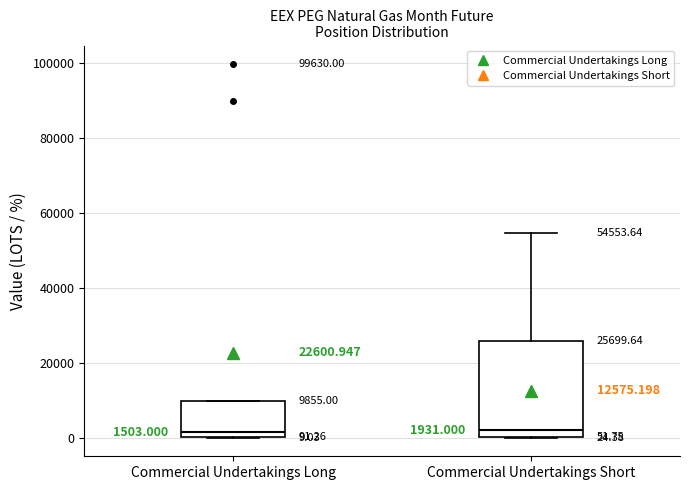

Comparing the boxes themselves (not the whiskers), which one is the tallest?

Commercial Undertakings Short